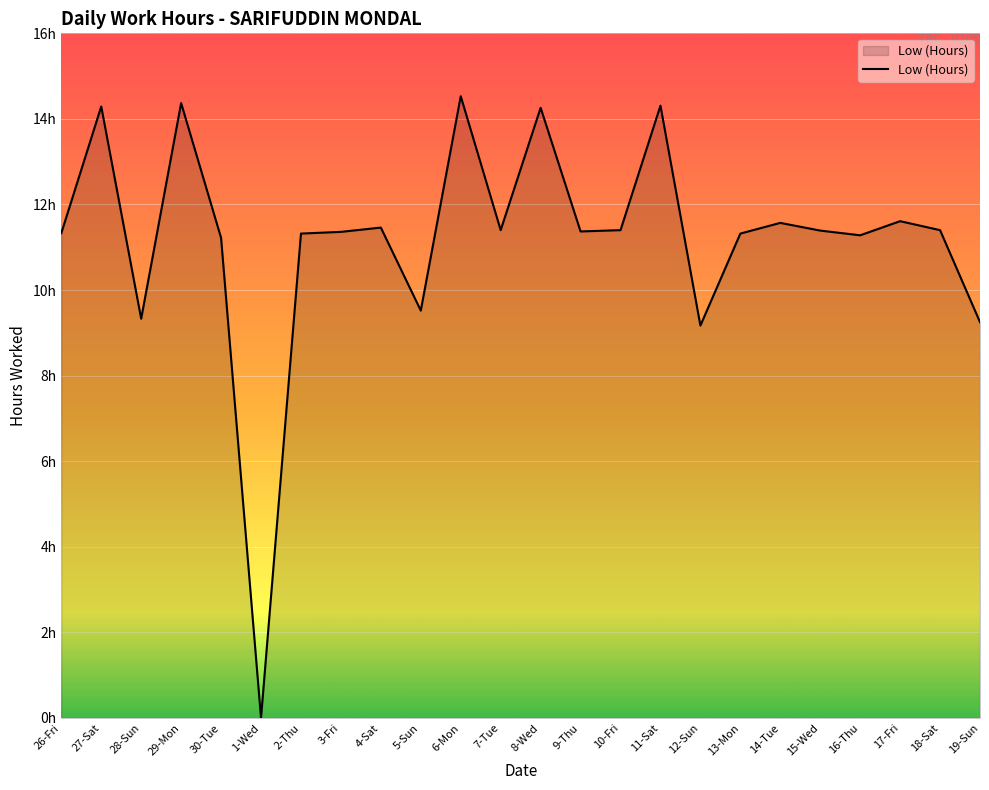

Is it true that the value at 10-Fri is 4.7?

False